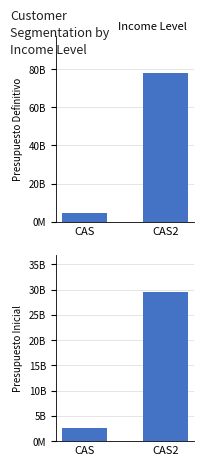

How many data points does each series have?

2